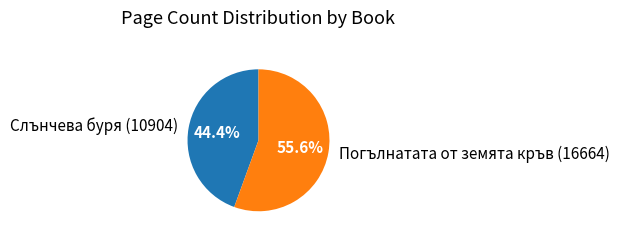

Rank the categories by value from highest to lowest.

Погълнатата от земята кръв (16664), Слънчева буря (10904)